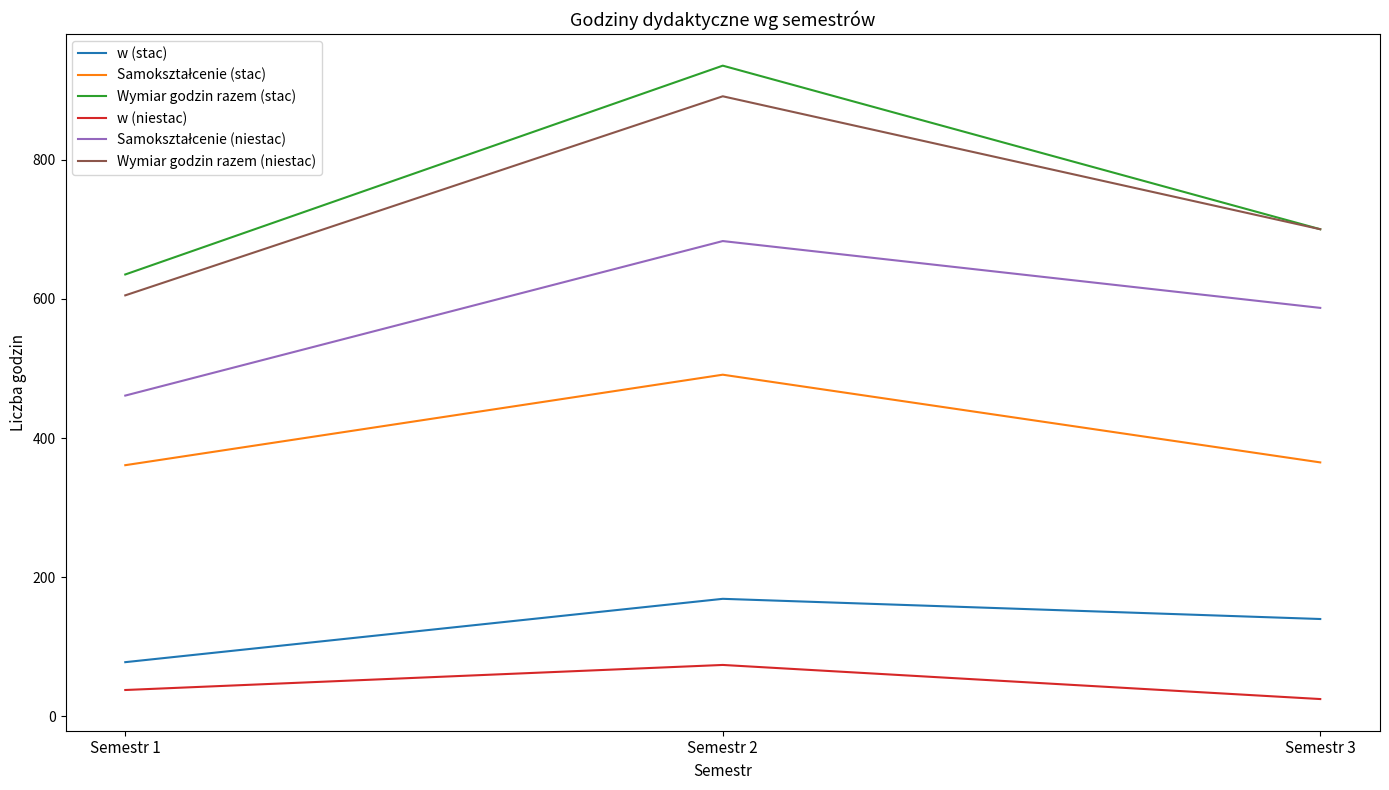

Count the Wymiar godzin razem (niestac) values in the range 605 to 891.

3